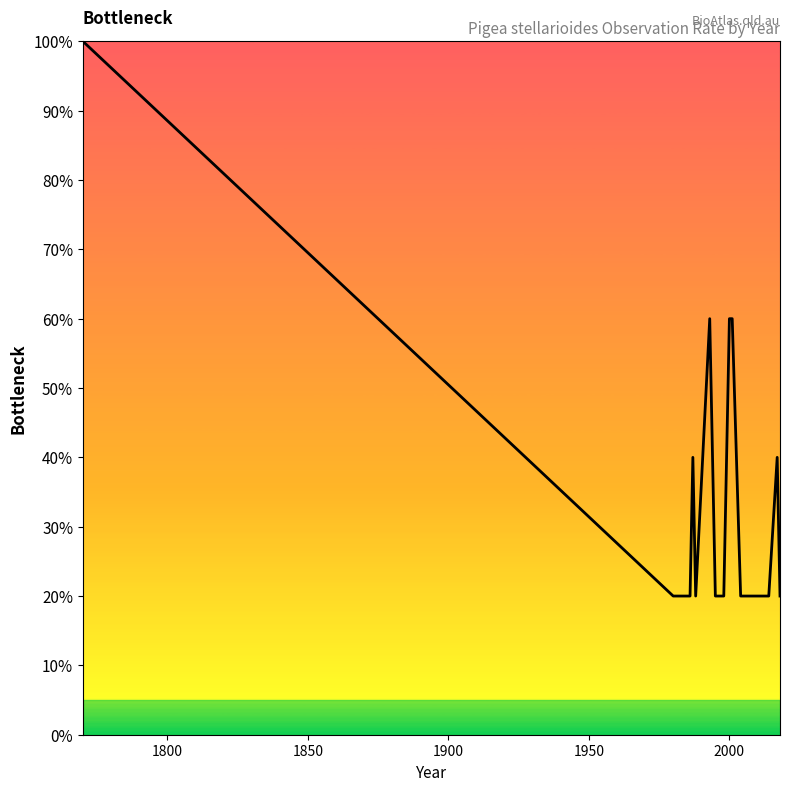

True or false: the data has more than 0 interior local peaks.

True